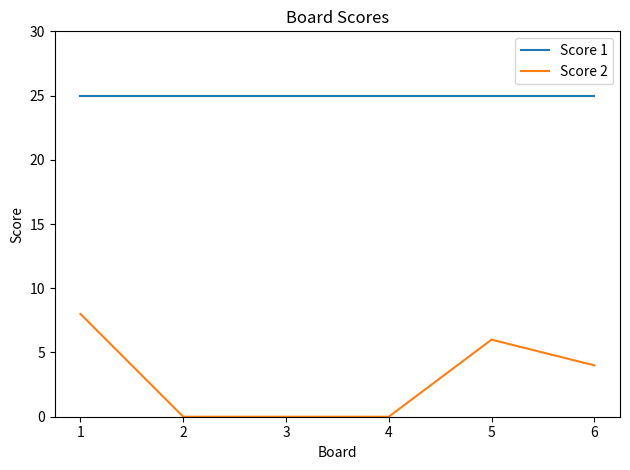

True or false: Score 2 and Score 1 cross at least once.

False